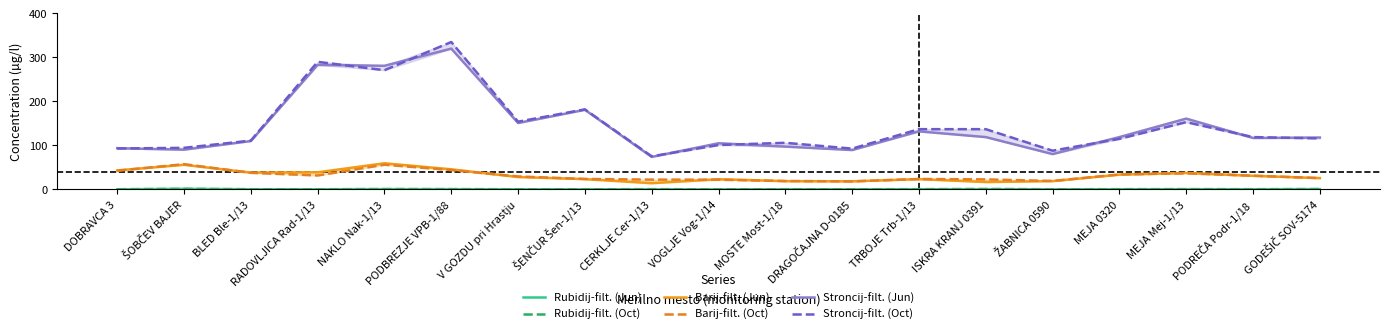

What is the total value across all series at DOBRAVCA 3?

273.7